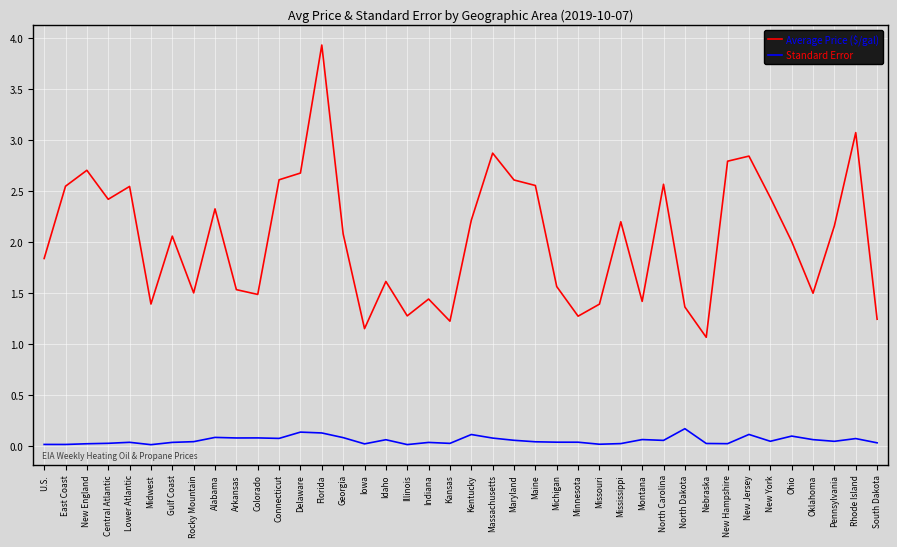

True or false: Standard Error and Average Price ($/gal) cross at least once.

False